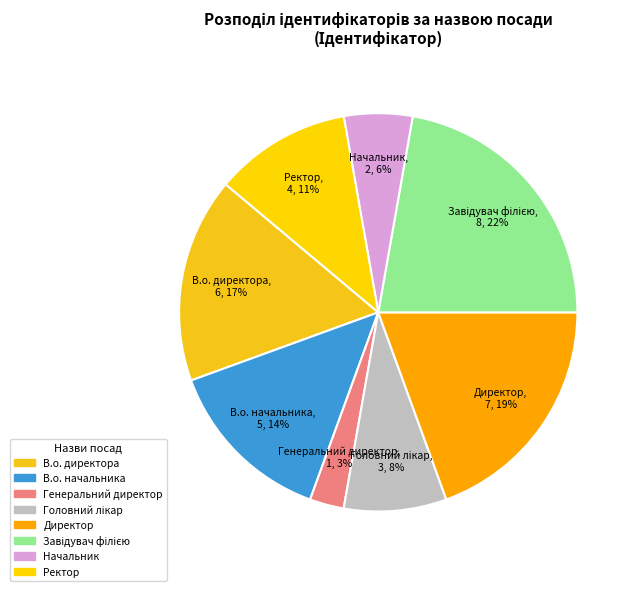

To the nearest percent, what percentage of the pie is Начальник?

6%